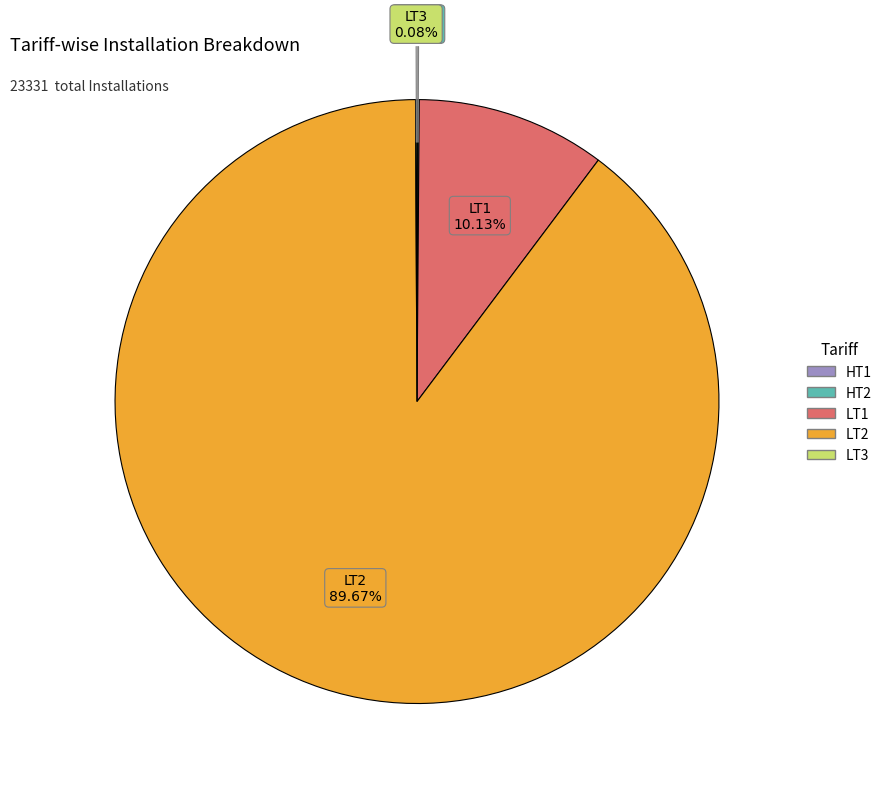

Is LT1 the majority of the pie?

No